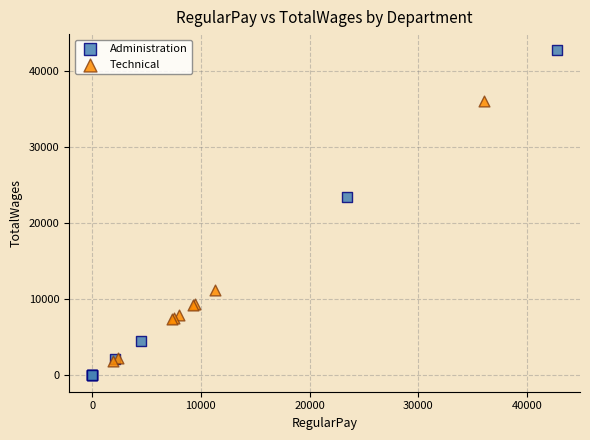

Which series has the widest spread of Y values?

Administration